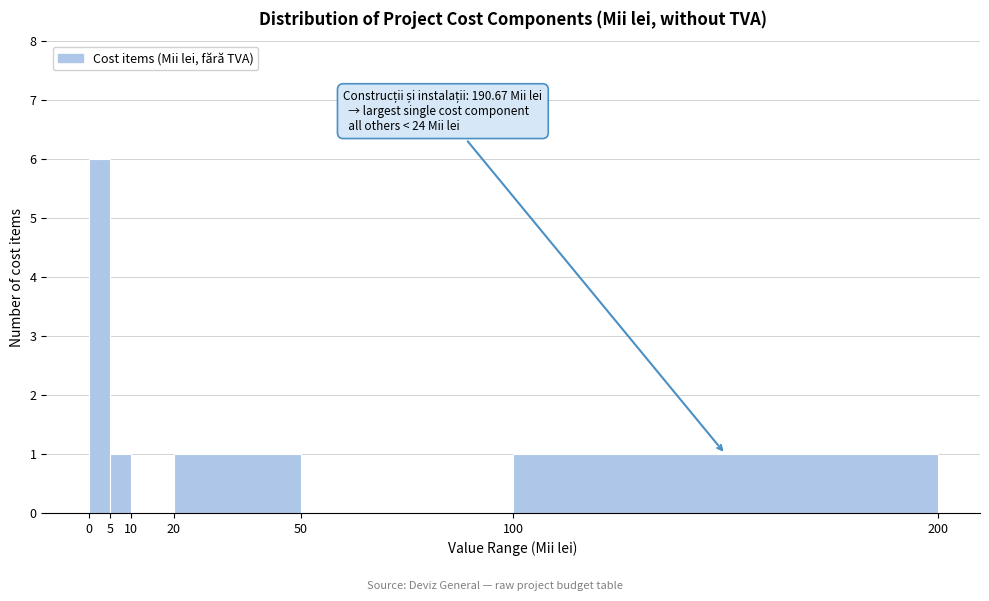

Over which range of the x-axis is the bar tallest?

0 to 5